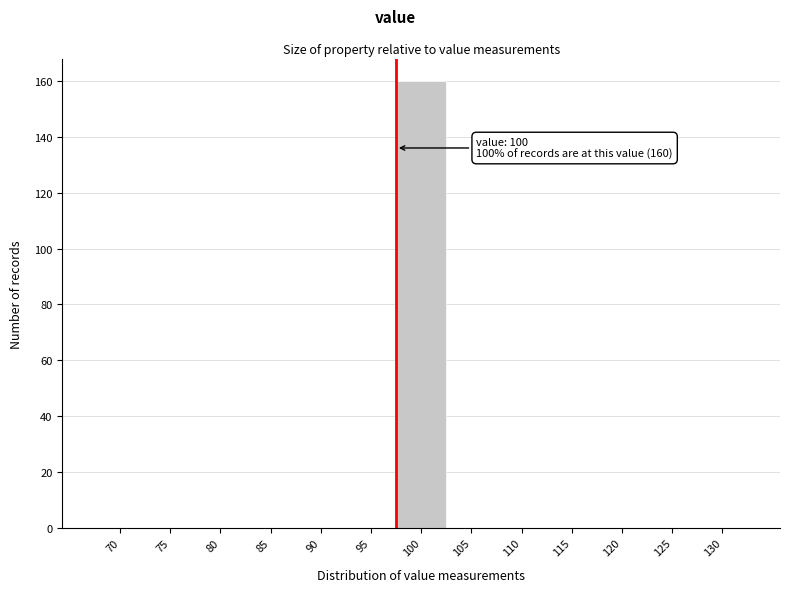

Reading left to right, transcribe all the data shown in this chart.

70=0	75=0	80=0	85=0	90=0	95=0	100=160	105=0	110=0	115=0	120=0	125=0	130=0